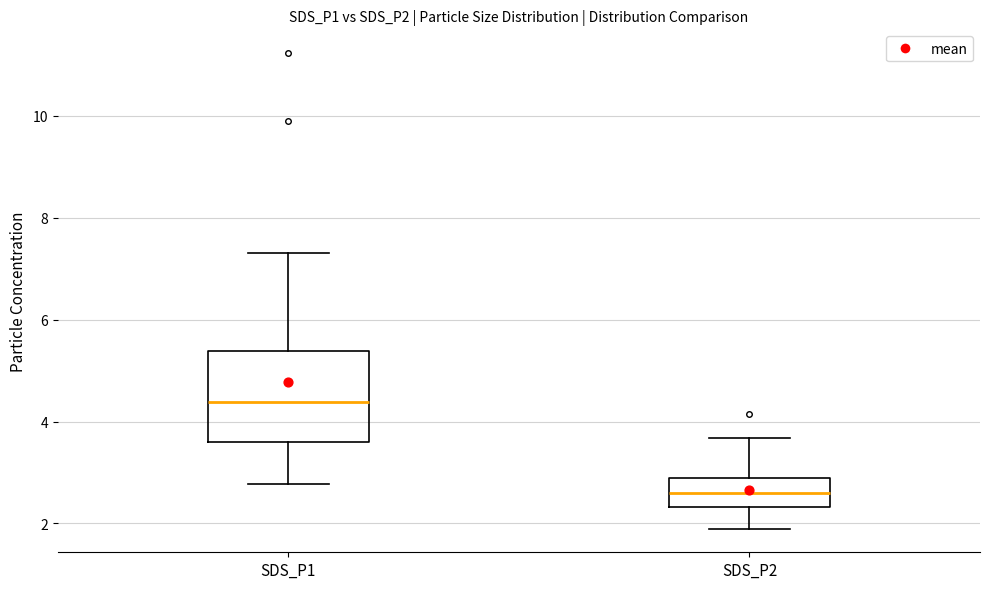

Reading left to right, transcribe this box plot: for each box, give where its median line is, the range the box spans, and where its two whiskers end, as read against the y-axis. The values are not printed on the chart, so give them approximately, as read against the axis.

SDS_P1: median 4.4, box 3.6 to 5.4, whiskers 2.8 to 7.4
SDS_P2: median 2.6, box 2.4 to 3.0, whiskers 2.0 to 3.6